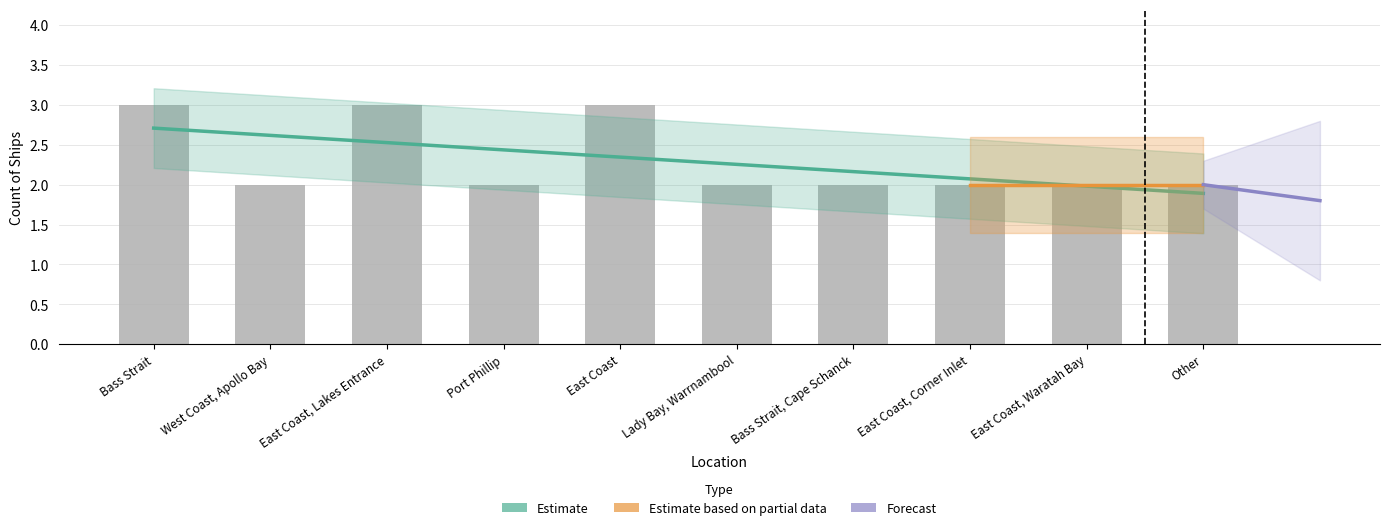

What is the average value?

2